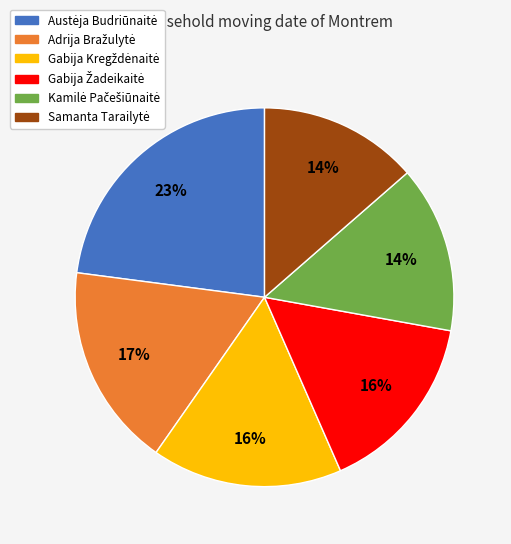

Is there any slice that represents more than half of the pie?

No